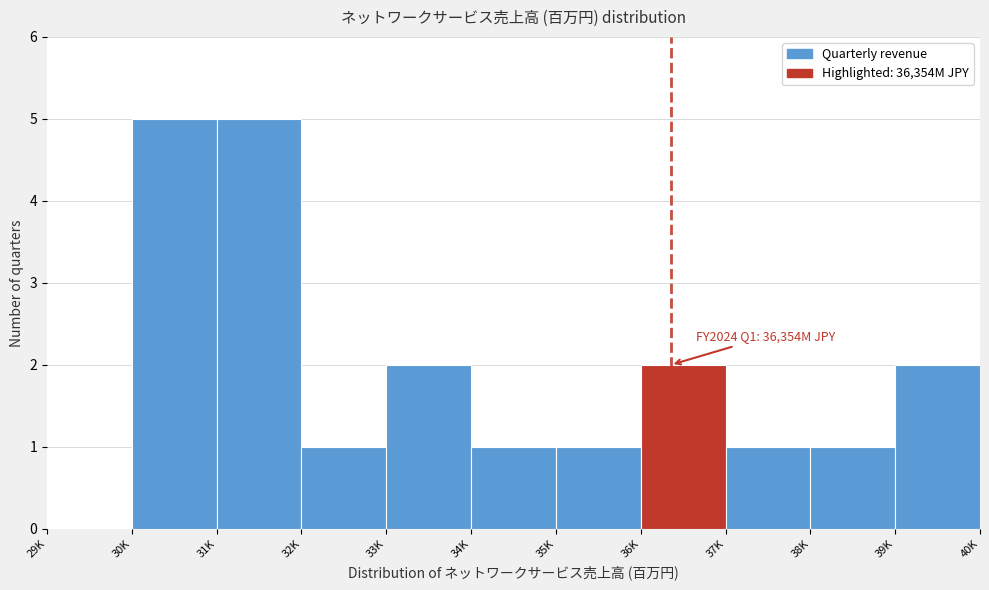

Reading left to right, what are all the values shown in this chart?

29K=0	30K=5	31K=5	32K=1	33K=2	34K=1	35K=1	36K=2	37K=1	38K=1	39K=2